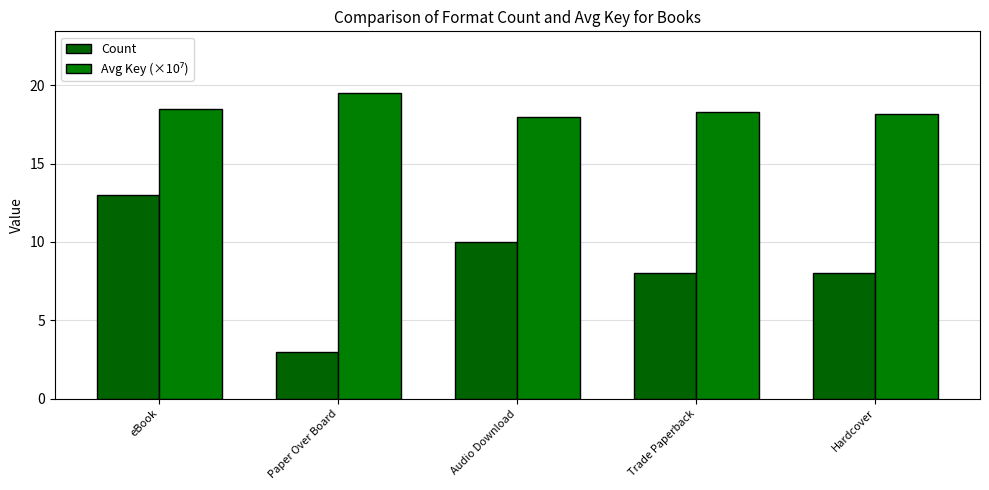

Rank the categories by Avg Key (×10⁷) value from highest to lowest.

Paper Over Board, eBook, Trade Paperback, Hardcover, Audio Download